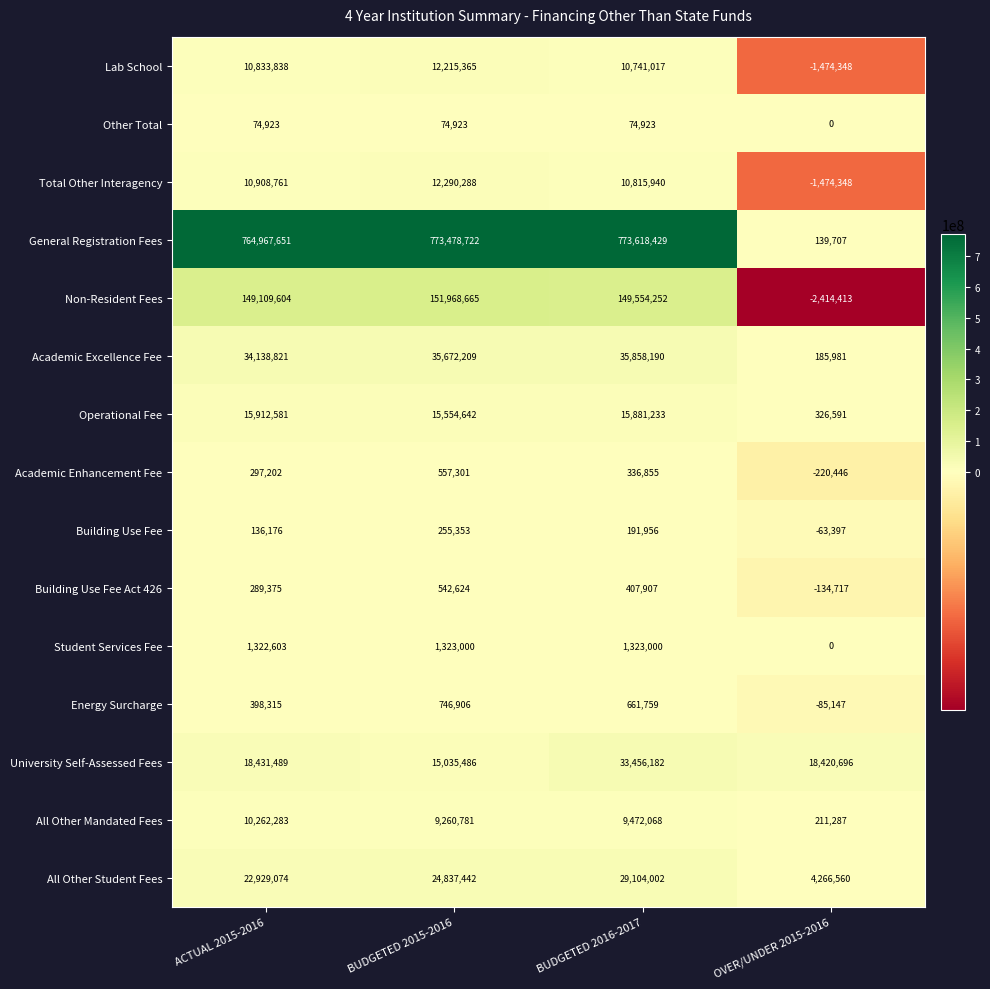

Which series has the largest range (max minus min)?

General Registration Fees